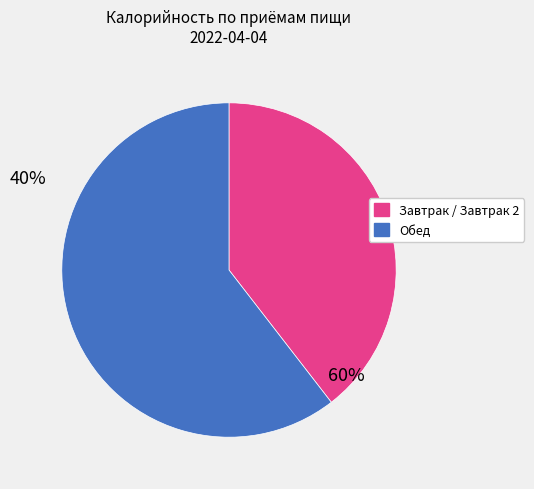

Is there a majority slice in this chart?

Yes